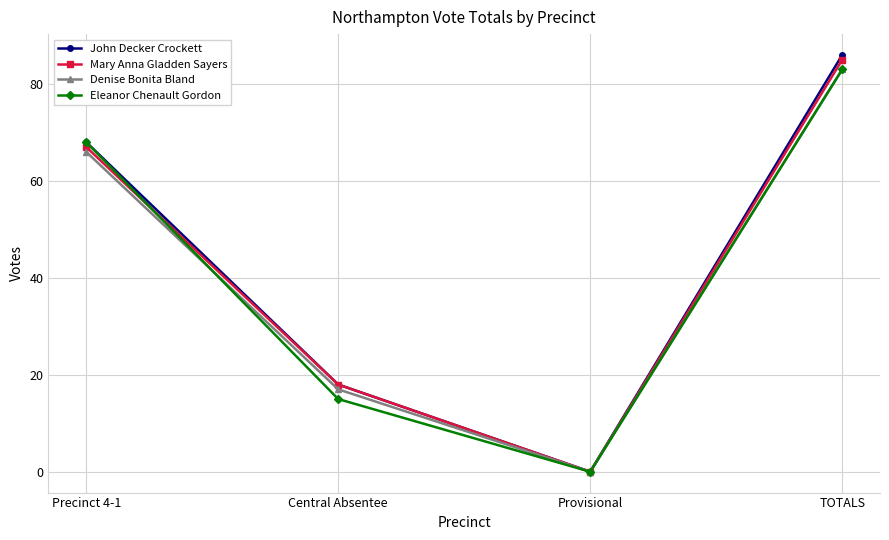

Is it true that Eleanor Chenault Gordon equals 83 at TOTALS?

True